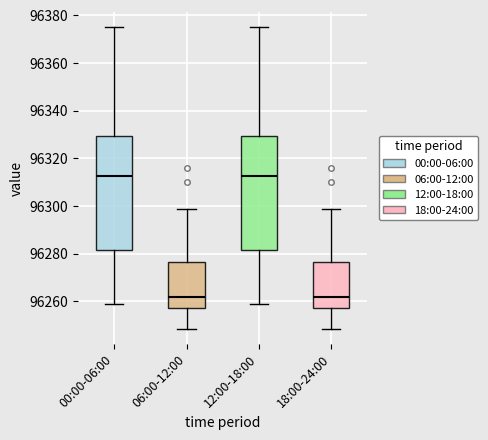

Where is the upper edge of the box for 00:00-06:00 on the y-axis? The values are not printed on the chart, so give them approximately, as read against the axis.

96330